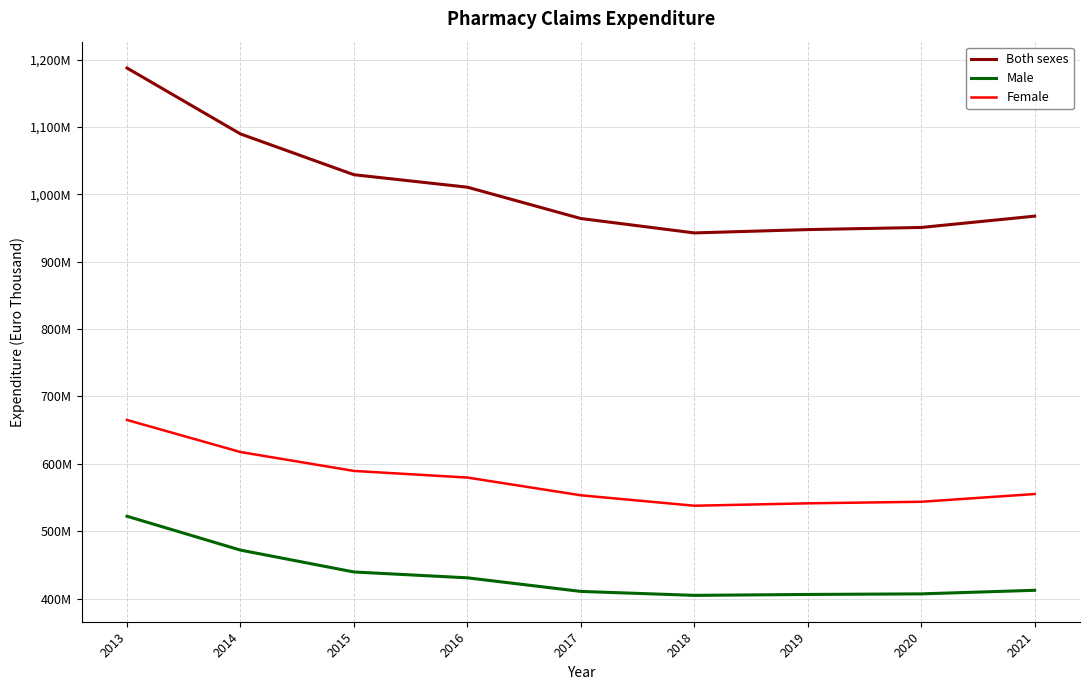

At how many categories does at least one series exceed 782690231?

9